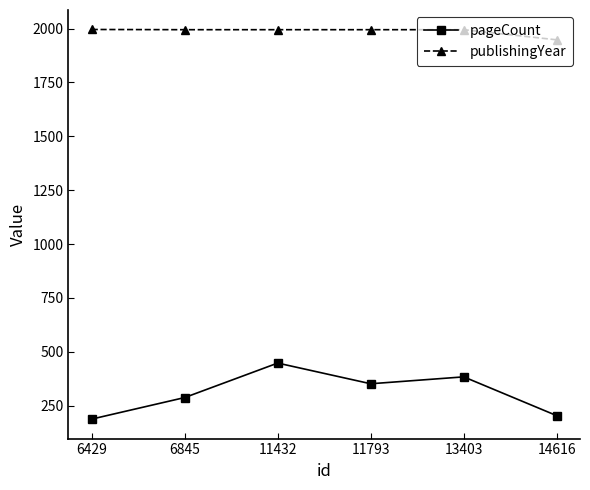

What is the total value across all series at 6429?

2184